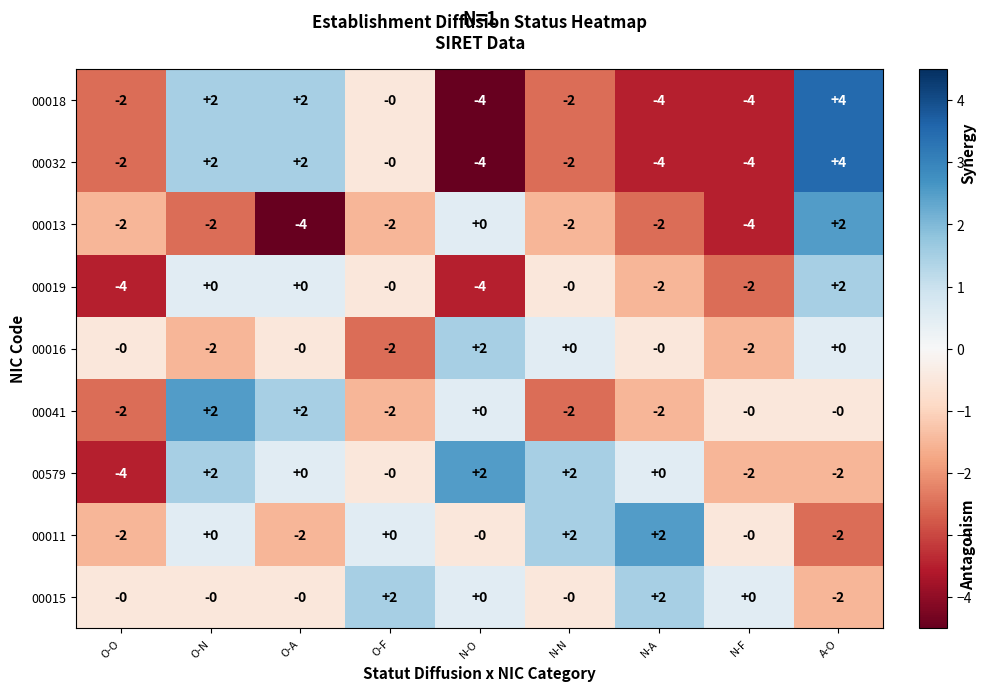

Which series changed the most between N-N and N-F?

00579